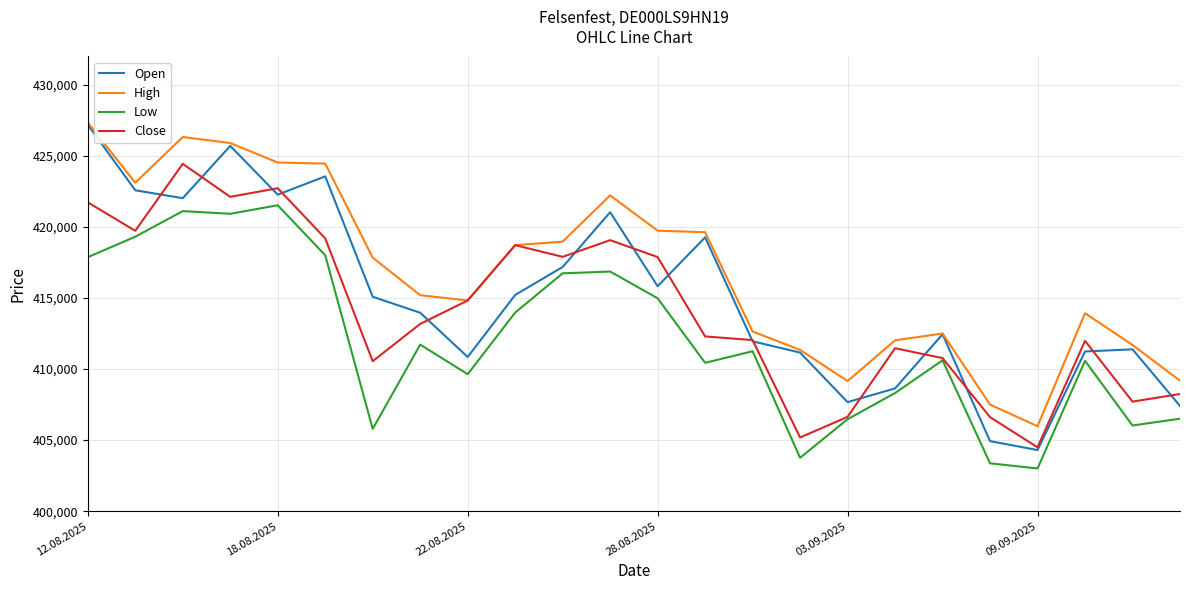

What is the maximum value for Close?

424446